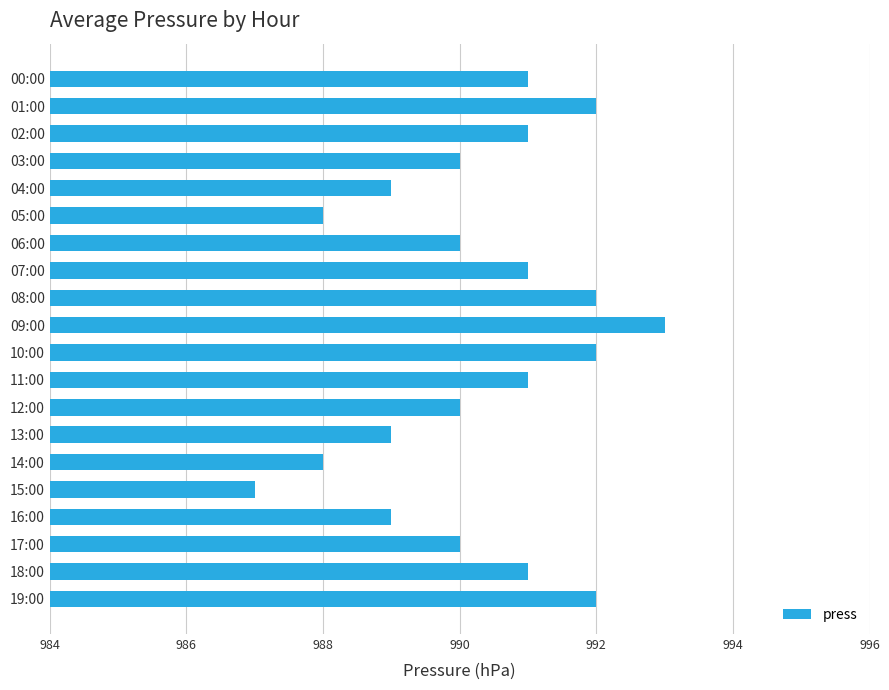

How many bars are there in total?

20